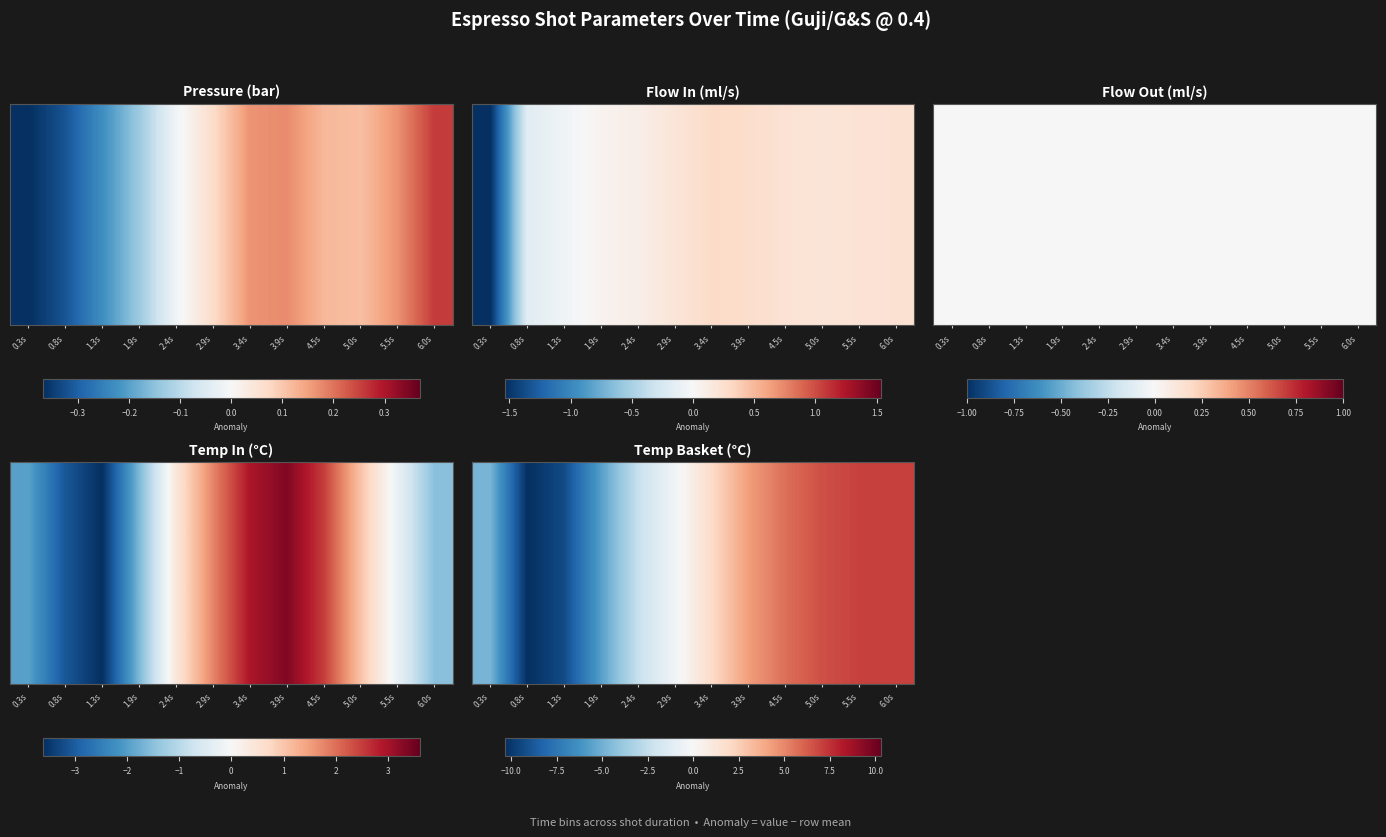

What is the change in value from 0.3s to 3.4s?

+6.7